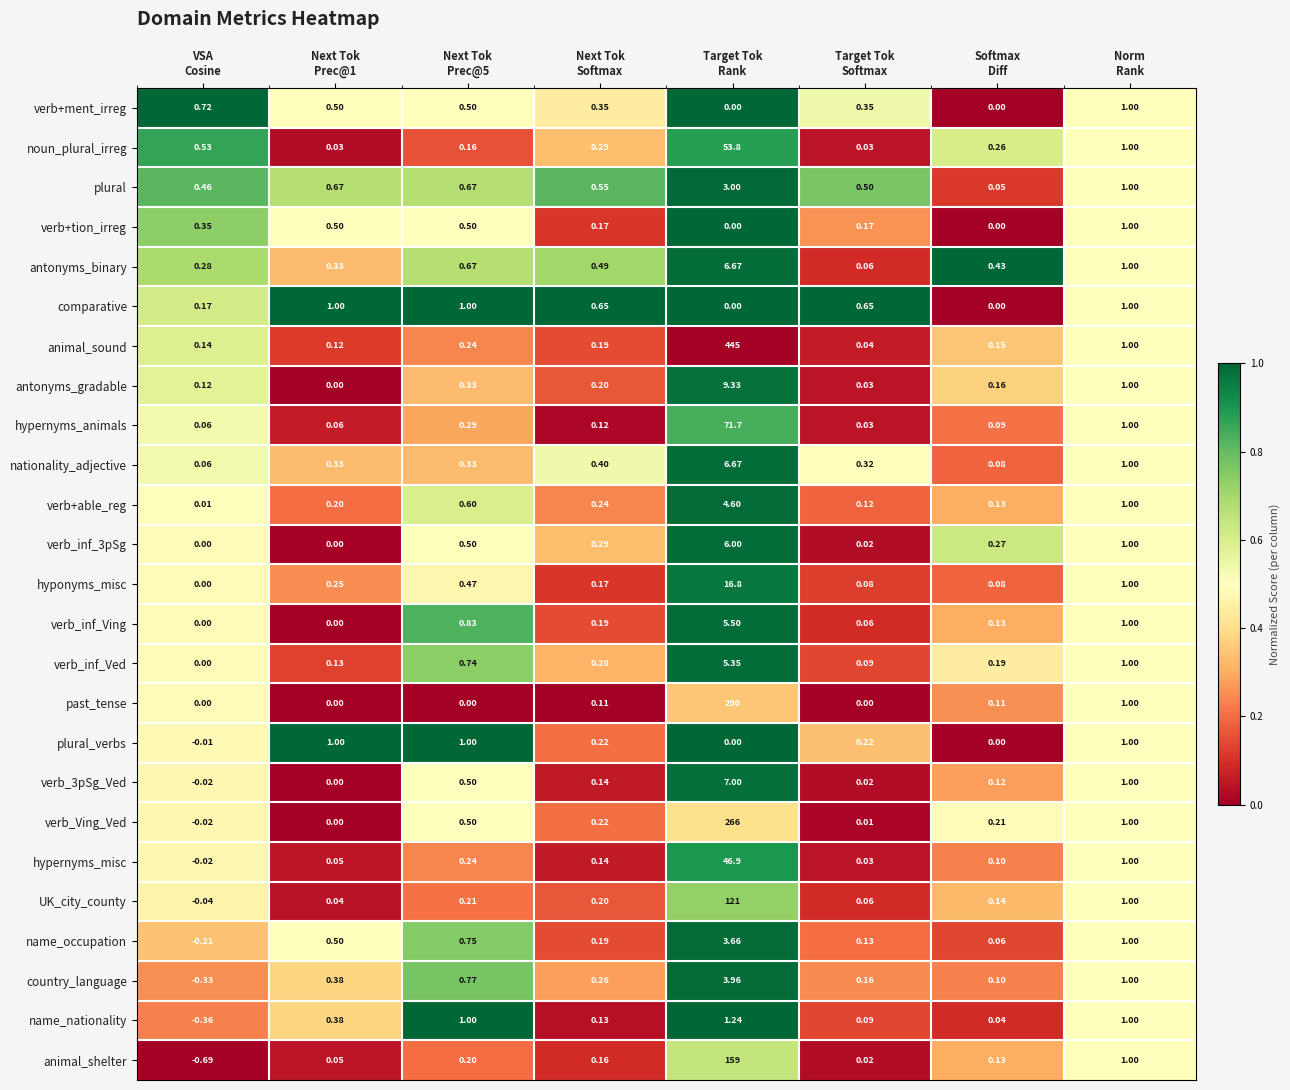

Which series changed the most between VSA
Cosine and Norm
Rank?

animal_shelter